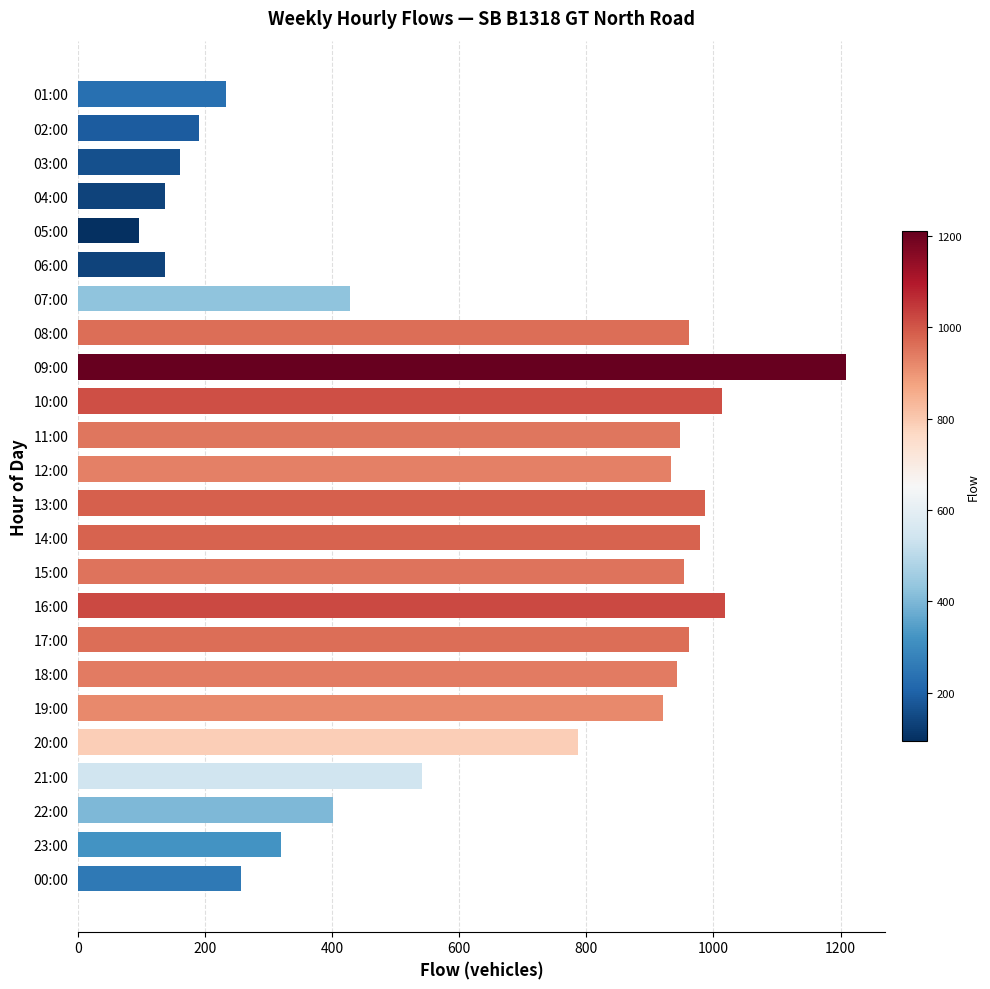

Are the bars grouped side by side (vs. stacked)?

No